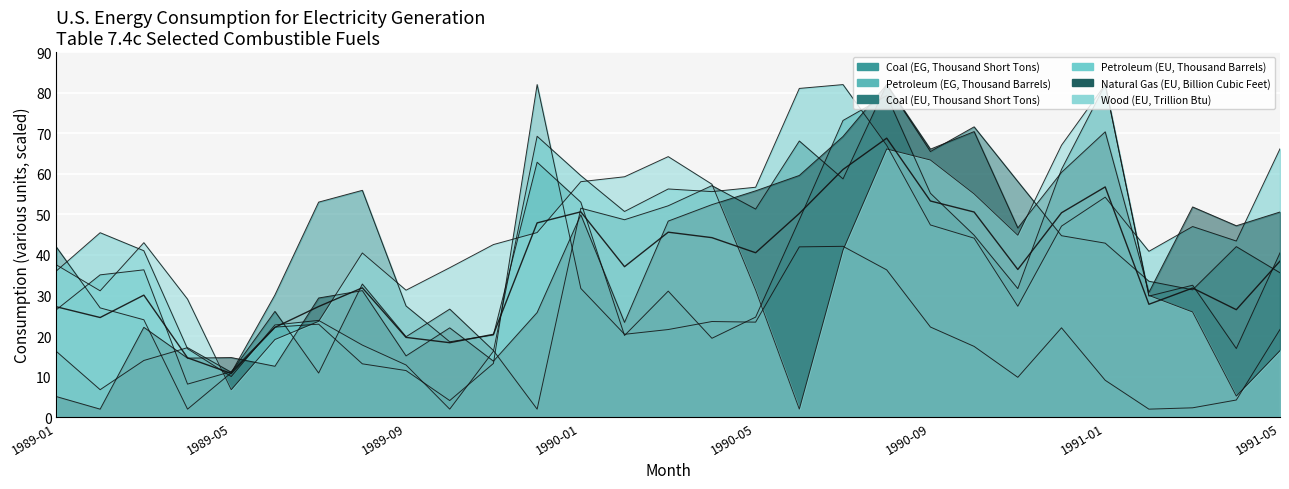

What are all the series names shown in the legend?

Coal (EG, Thousand Short Tons), Petroleum (EG, Thousand Barrels), Coal (EU, Thousand Short Tons), Petroleum (EU, Thousand Barrels), Natural Gas (EU, Billion Cubic Feet), Wood (EU, Trillion Btu)